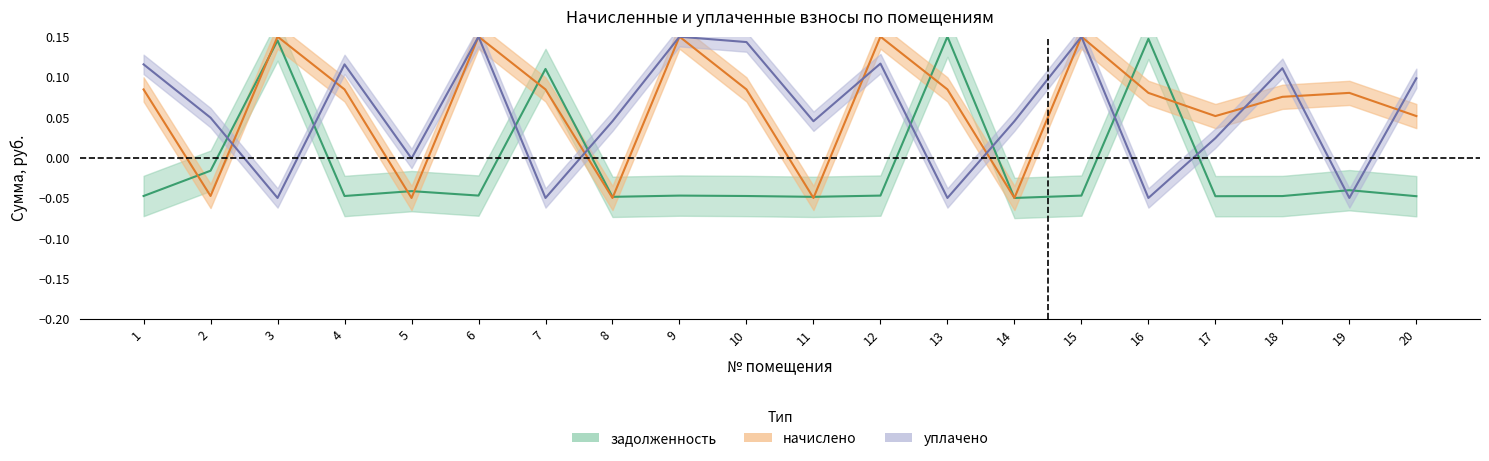

At which category is the sum across all series the highest?

6